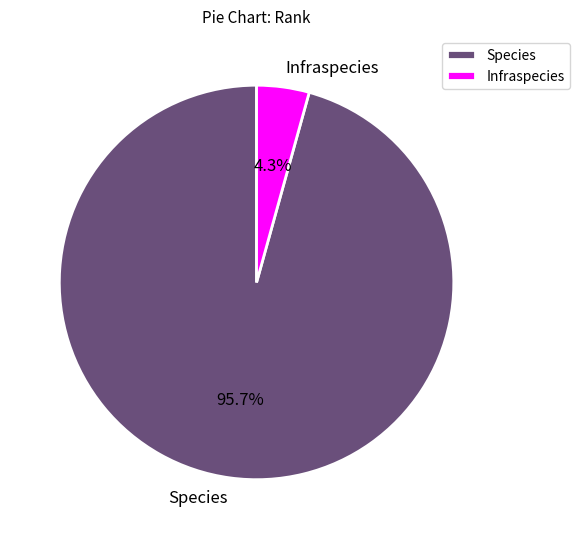

What portion of the pie excludes Infraspecies?

95.7%